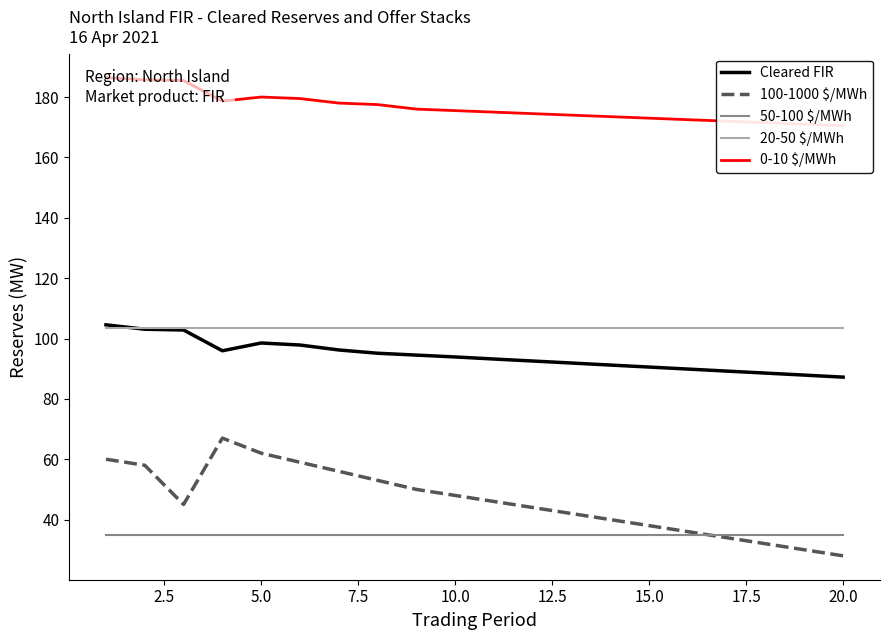

In 0-10 $/MWh, how many points are lower than both neighbors (excluding endpoints)?

1